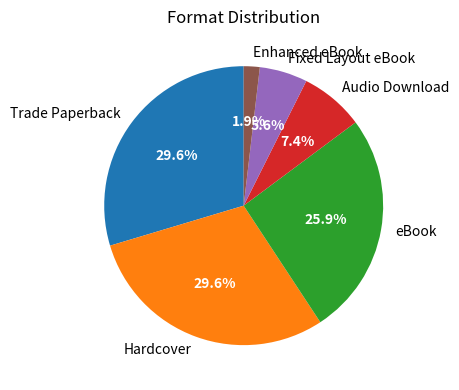

Is it true that Audio Download is 7% of the pie?

True